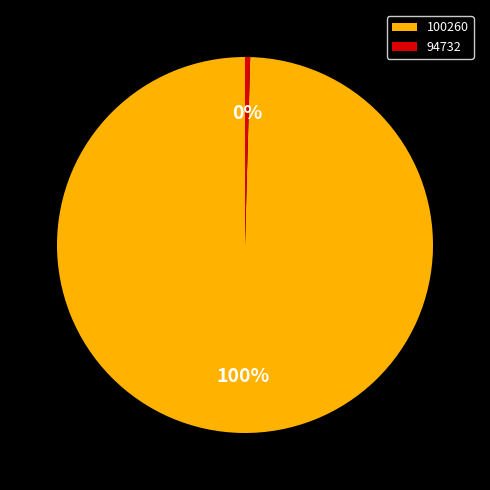

Rank the categories by value from highest to lowest.

100260, 94732